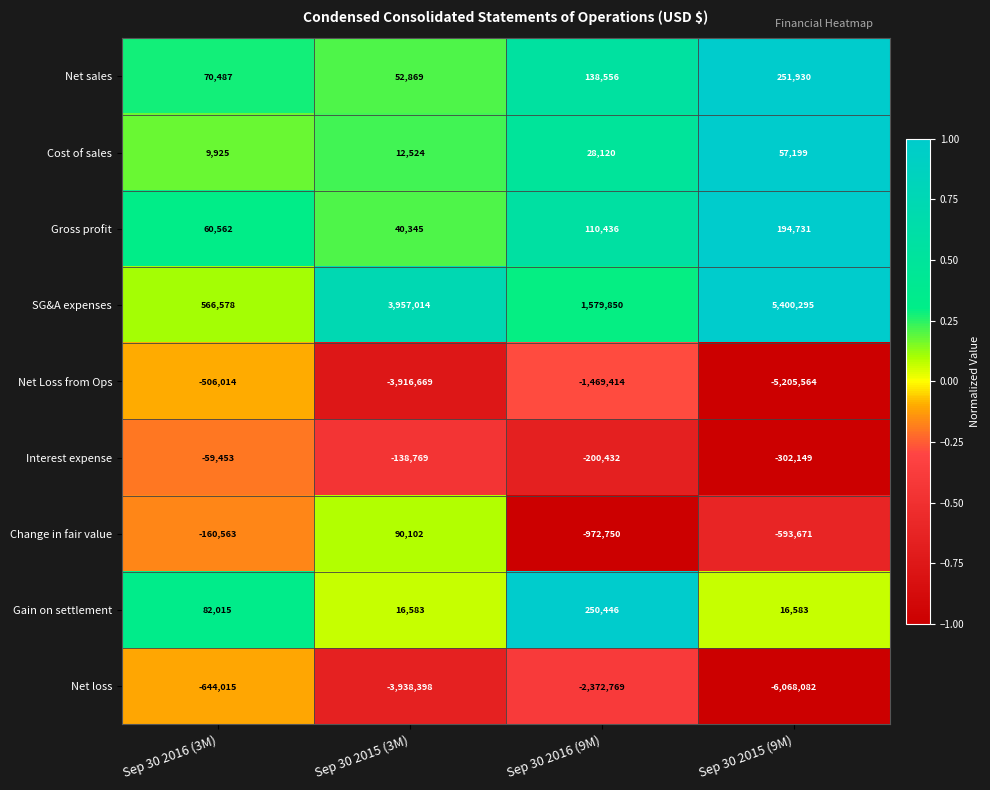

The value of Change in fair value at Sep 30 2015 (3M) is 90102. True or false?

True